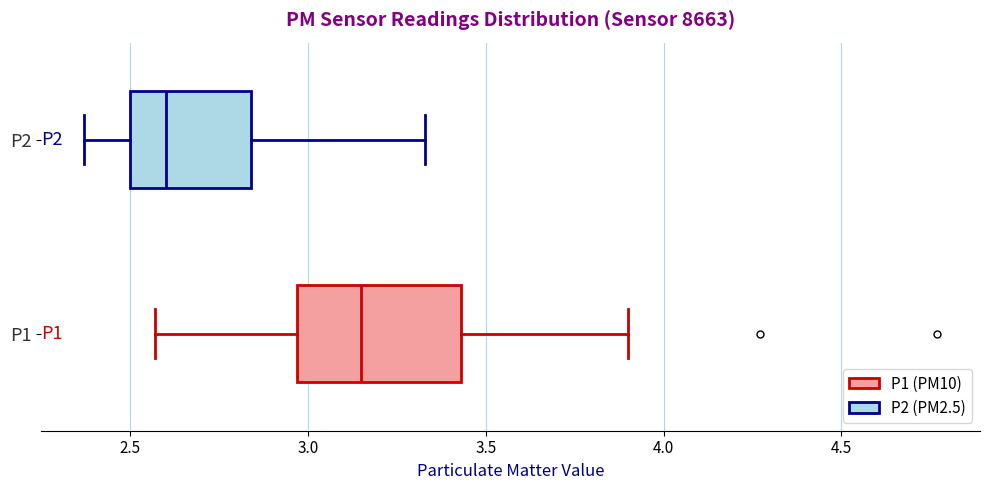

Which box is the widest, from its left edge to its right edge?

P1